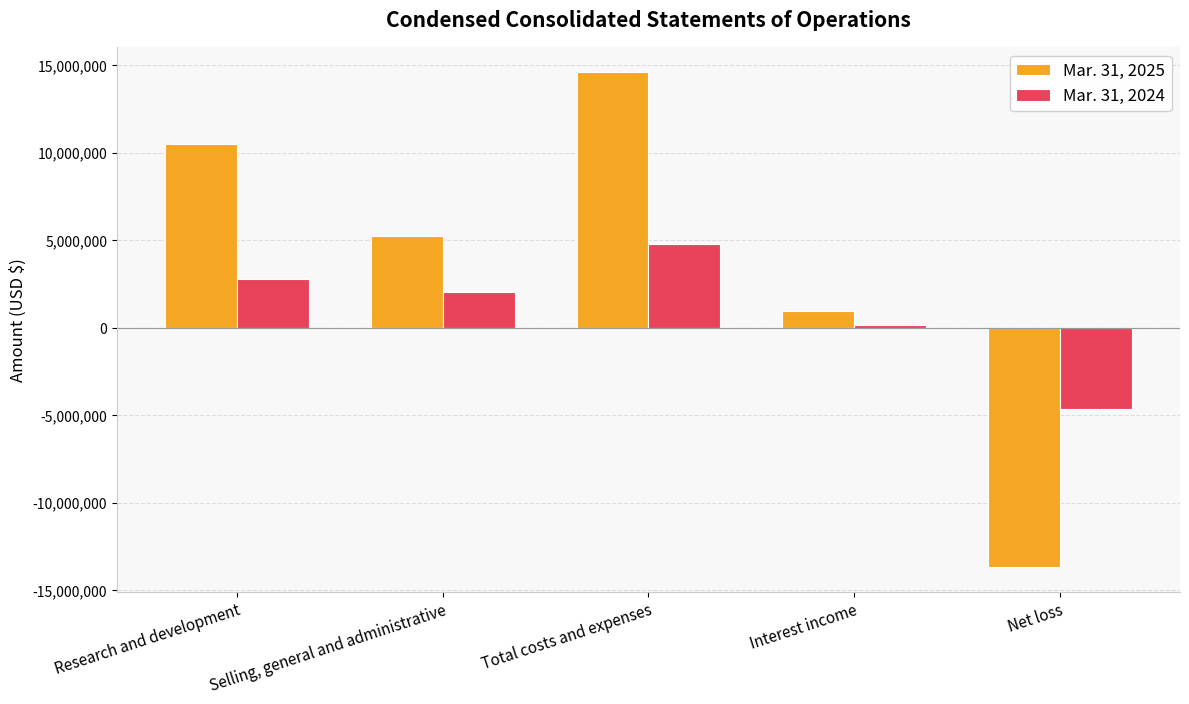

Which series has the widest spread of values?

Mar. 31, 2025